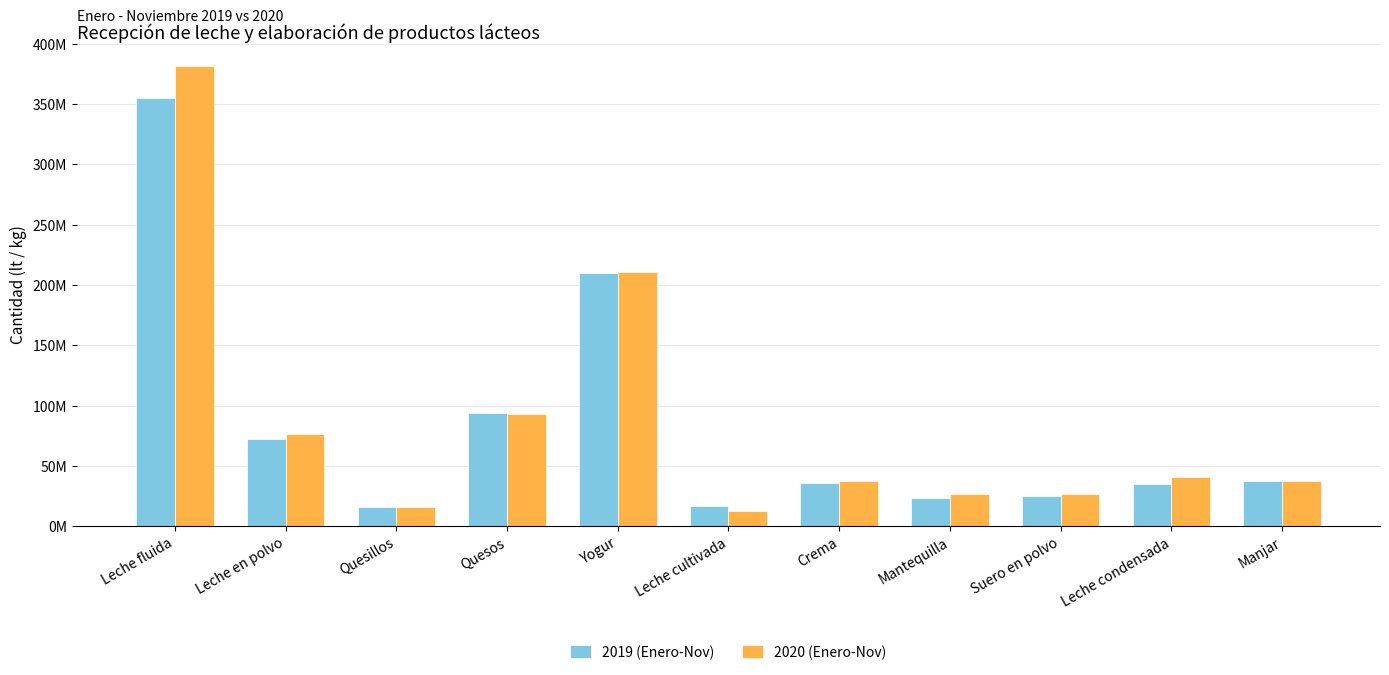

At which category is the sum across all series the highest?

Leche fluida